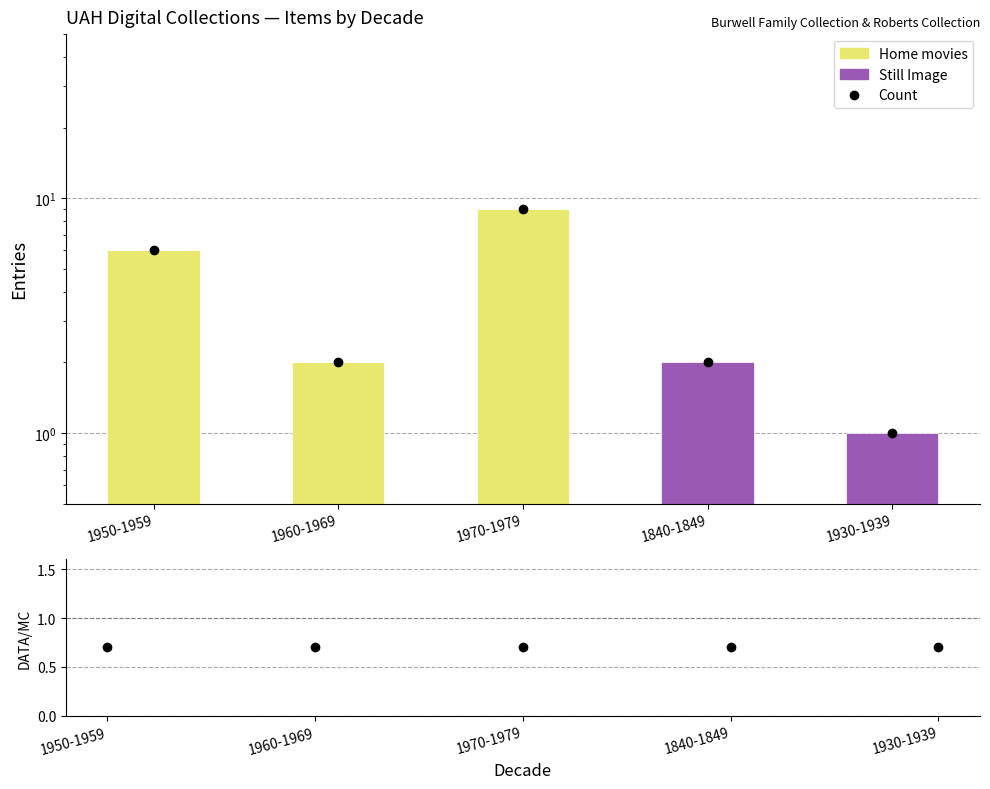

The value of Count at 1960-1969 is 2.0. True or false?

True